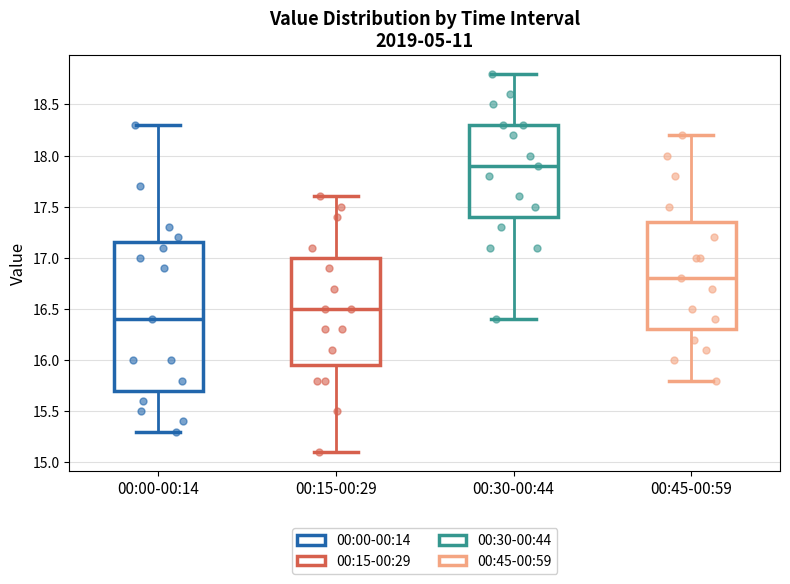

Which box has the lowest median line?

00:00-00:14